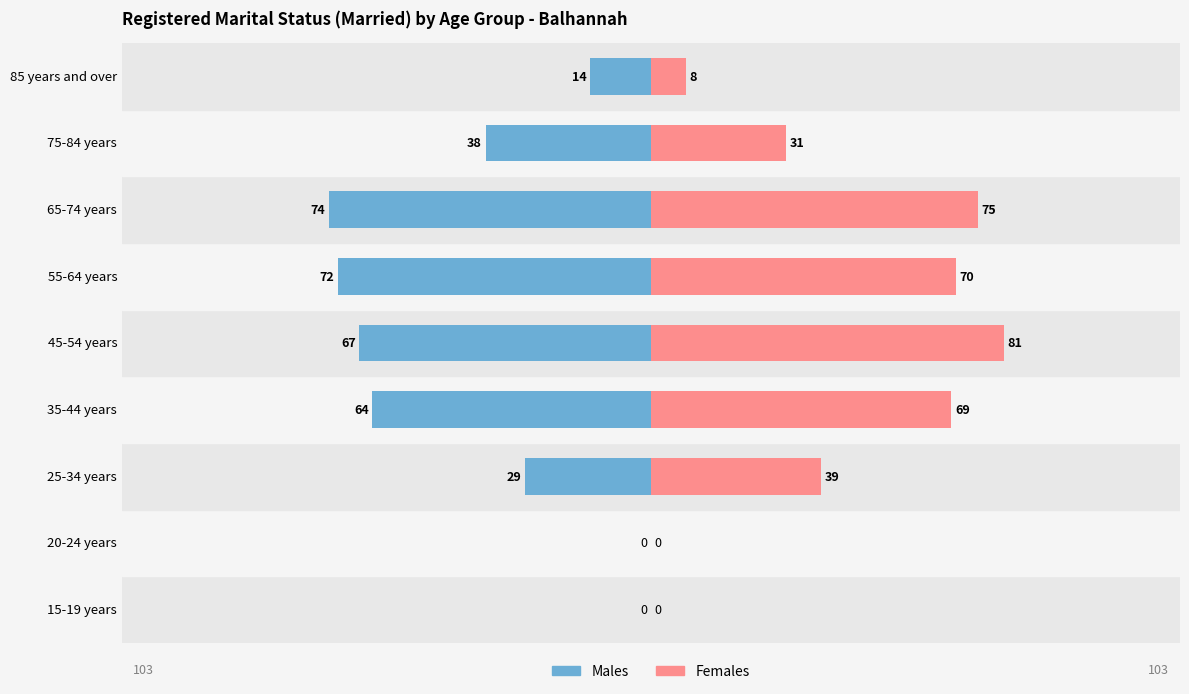

What is the value of the Males bar at the 3rd from the left?

-29